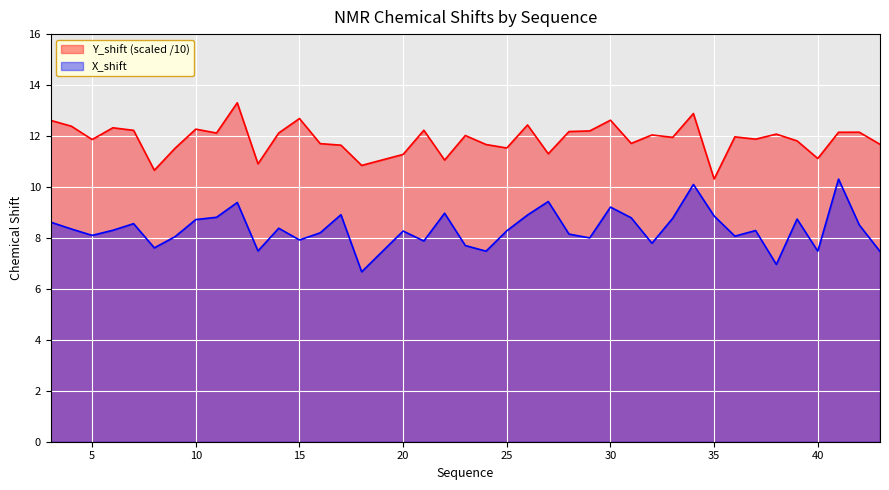

Between 40 and 41, which series saw the biggest shift?

X_shift